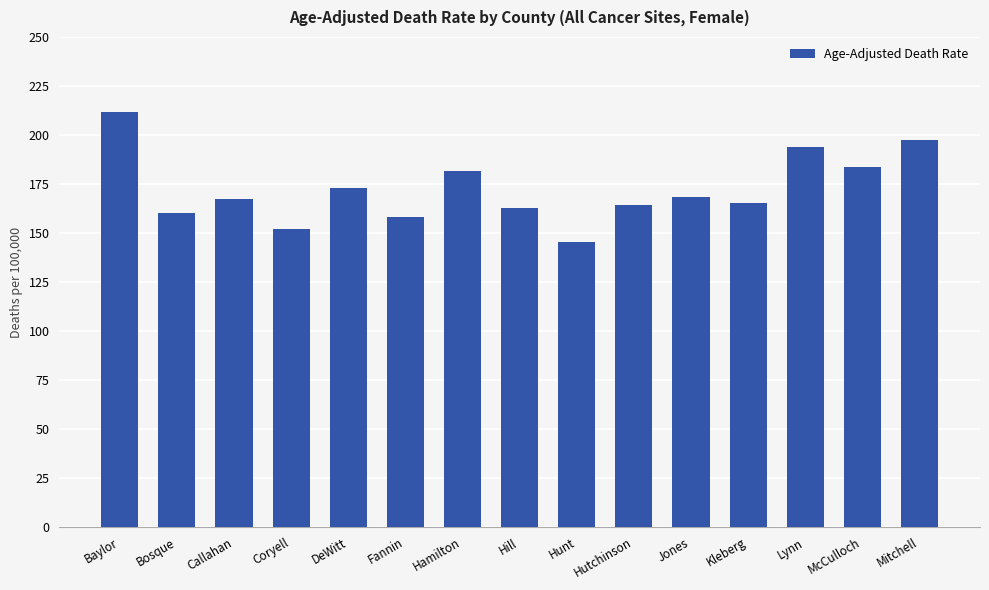

What value does the data have at McCulloch?

183.4